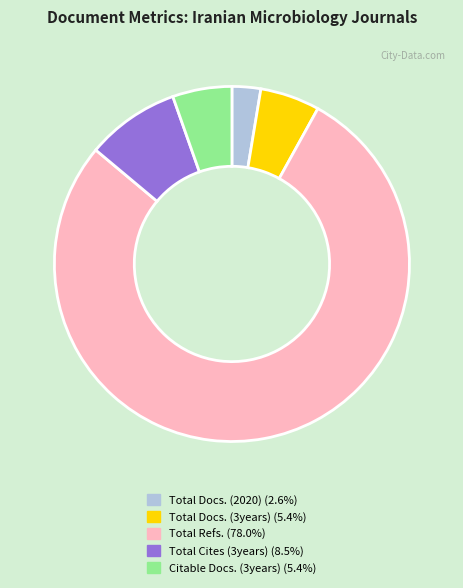

Is the sum of Citable Docs. (3years) (5.4%) and Total Cites (3years) (8.5%) greater than half?

No